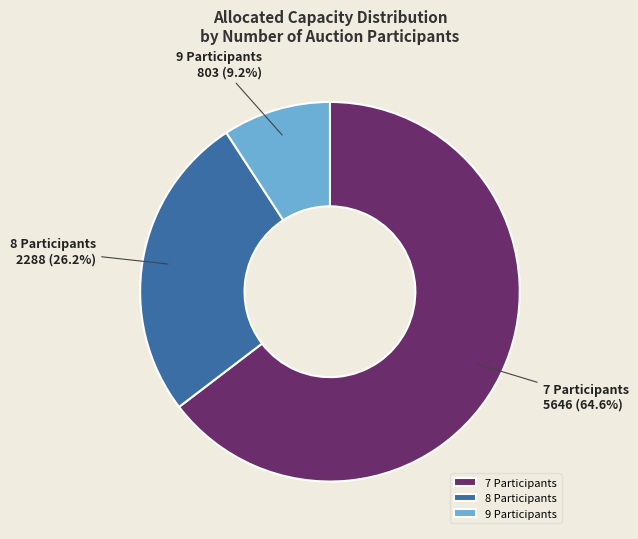

What is the largest slice in the pie chart?

7 Participants